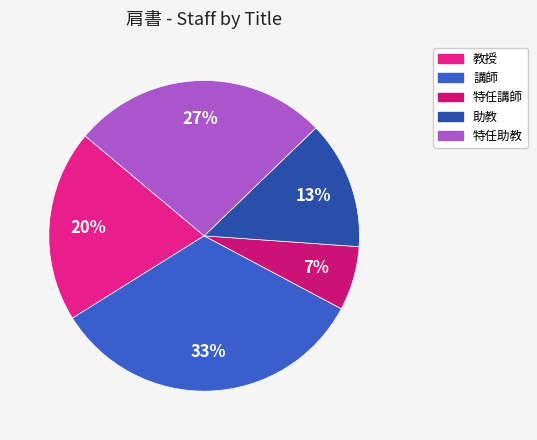

What is the change in value from 教授 to 特任助教?

+1